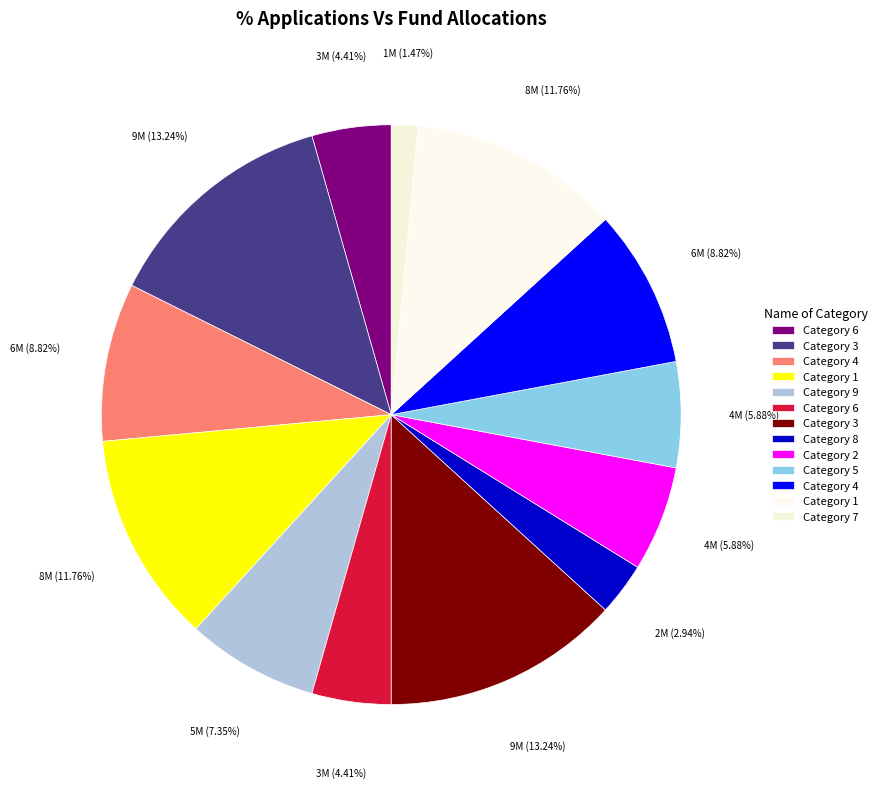

Count the number of slices in the pie.

13